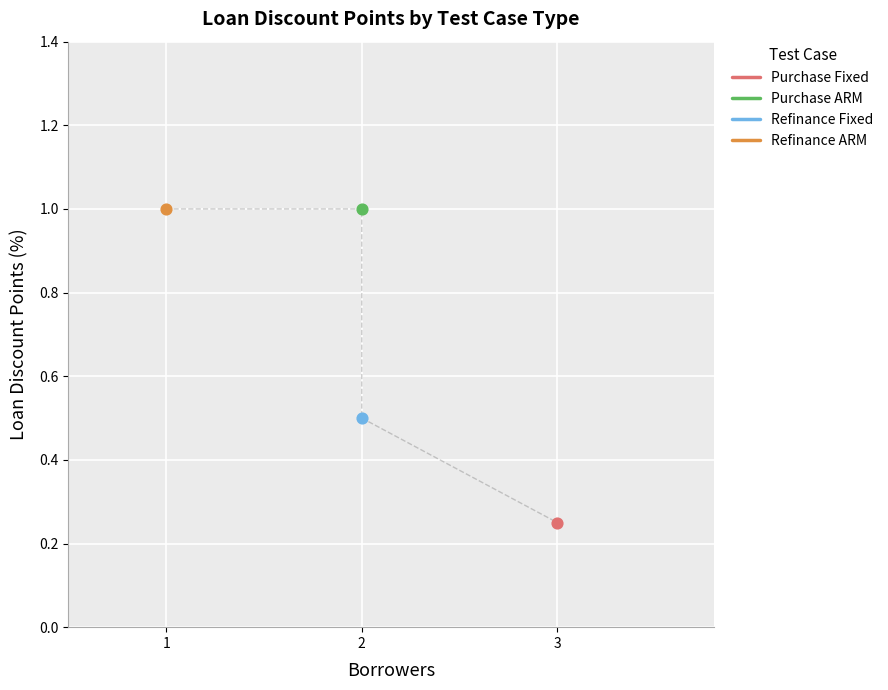

Between Purchase ARM (3yr/6 month ARM) and Refinance ARM on the Model Form, which is larger?

Purchase ARM (3yr/6 month ARM)